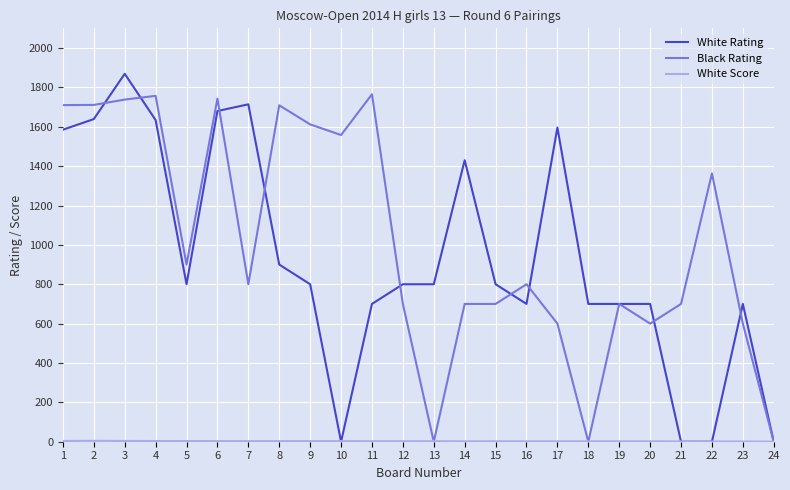

The value of White Rating at 20 is 965.8. True or false?

False